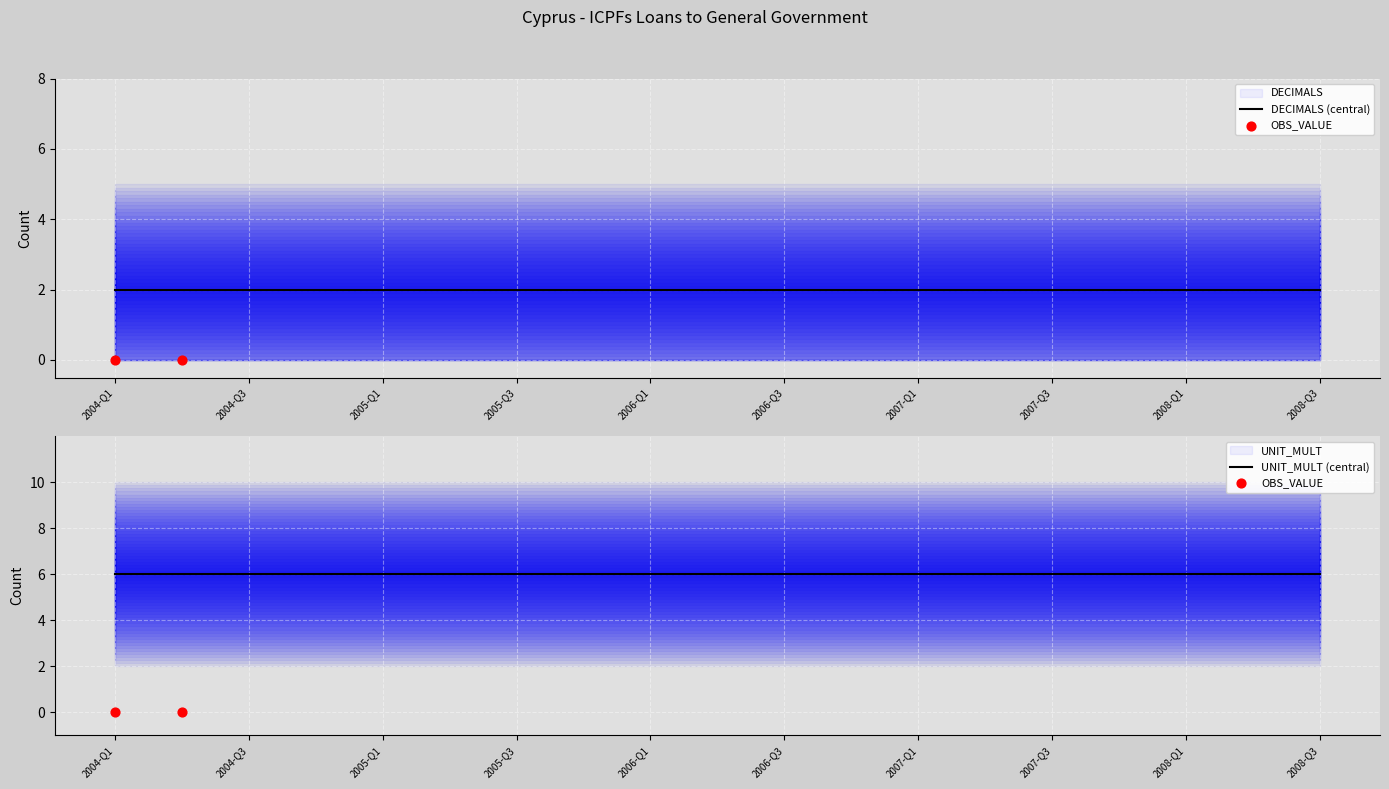

Which series reaches the minimum Y coordinate?

OBS_VALUE